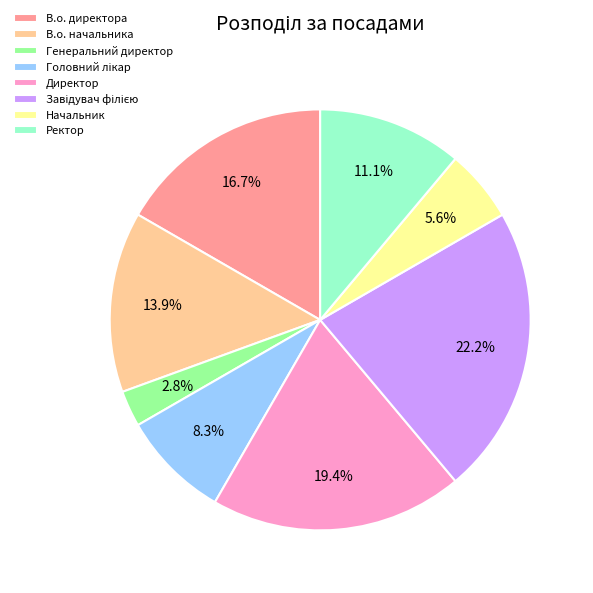

True or false: Директор accounts for 19% of the total.

True